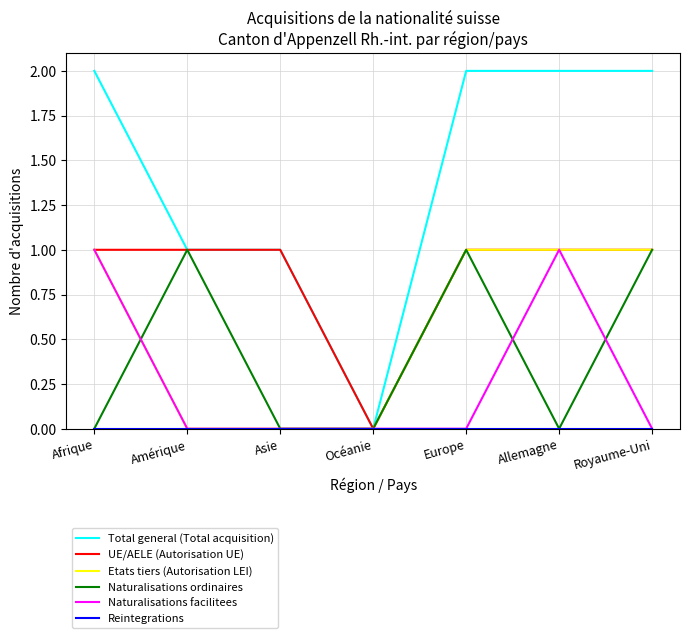

Which series has the largest total across all categories?

Total general (Total acquisition)